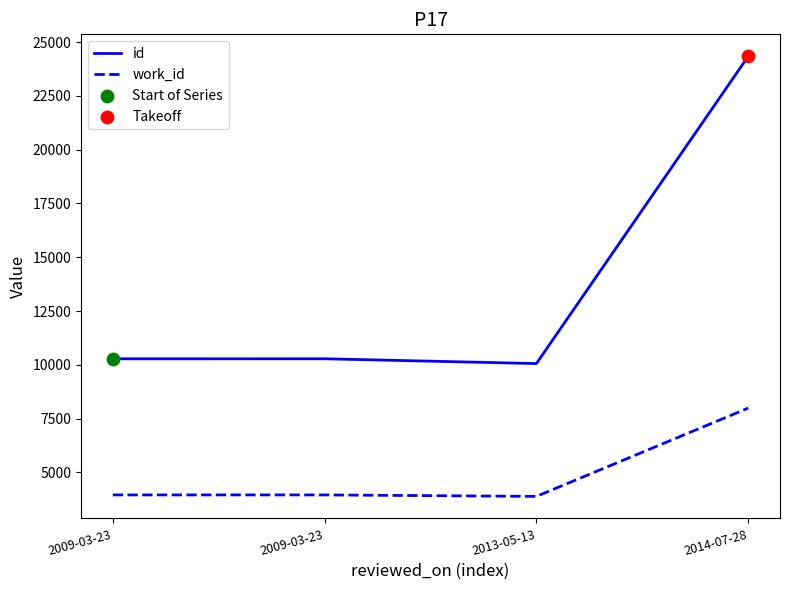

Does the chart have visible grid lines?

No